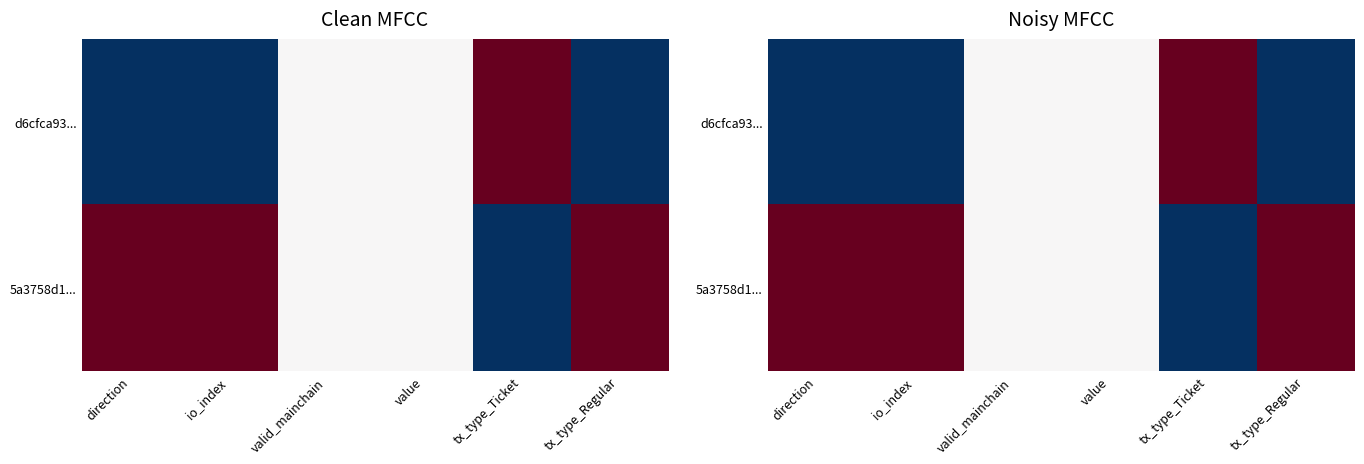

What is the sum of the 5a3758d1... values at tx_type_Ticket and tx_type_Regular?

1.0